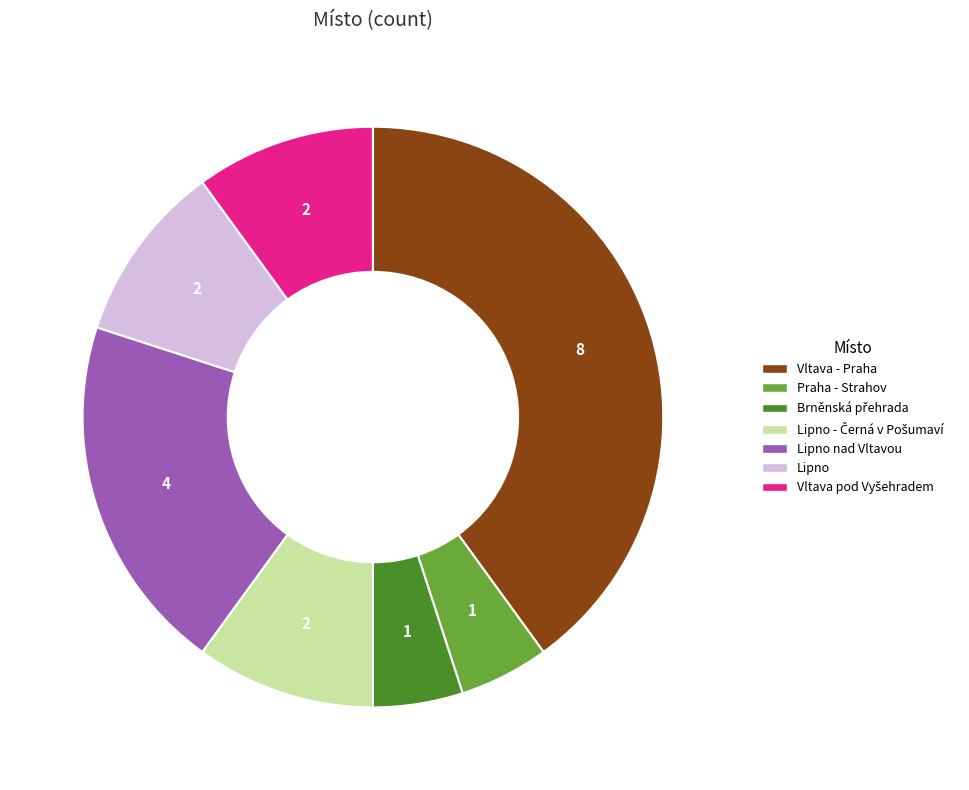

Does any single category account for the majority?

No